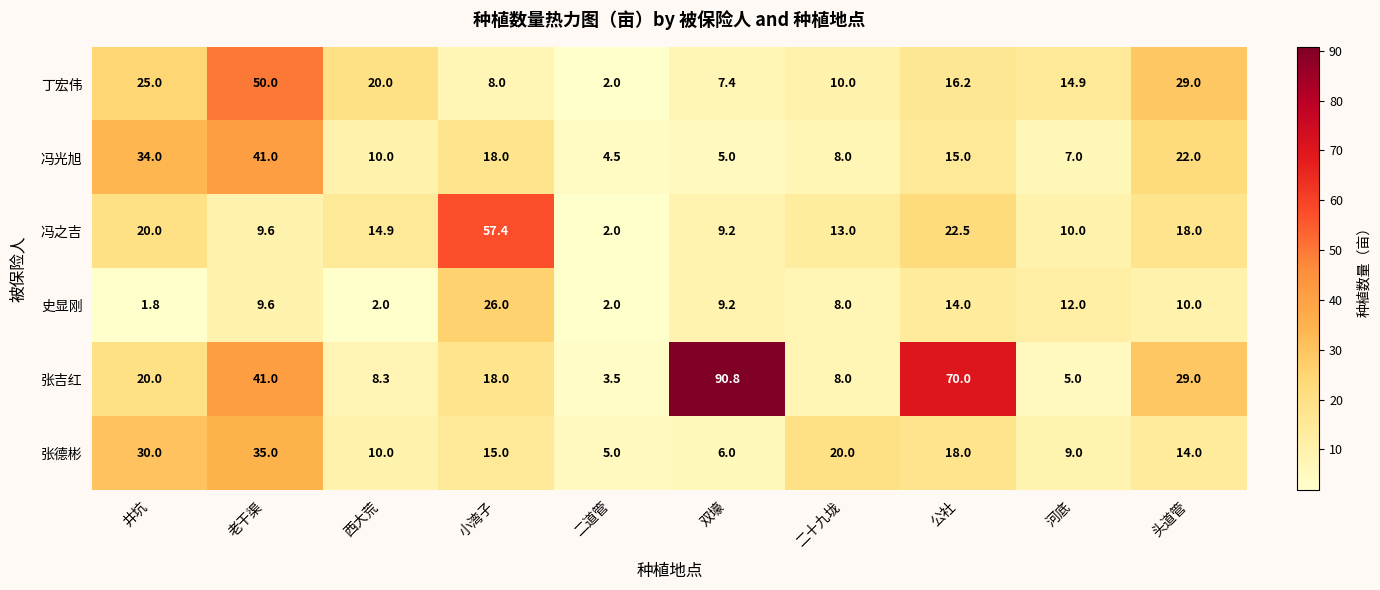

What is the total value across all series at 井坑?

130.8